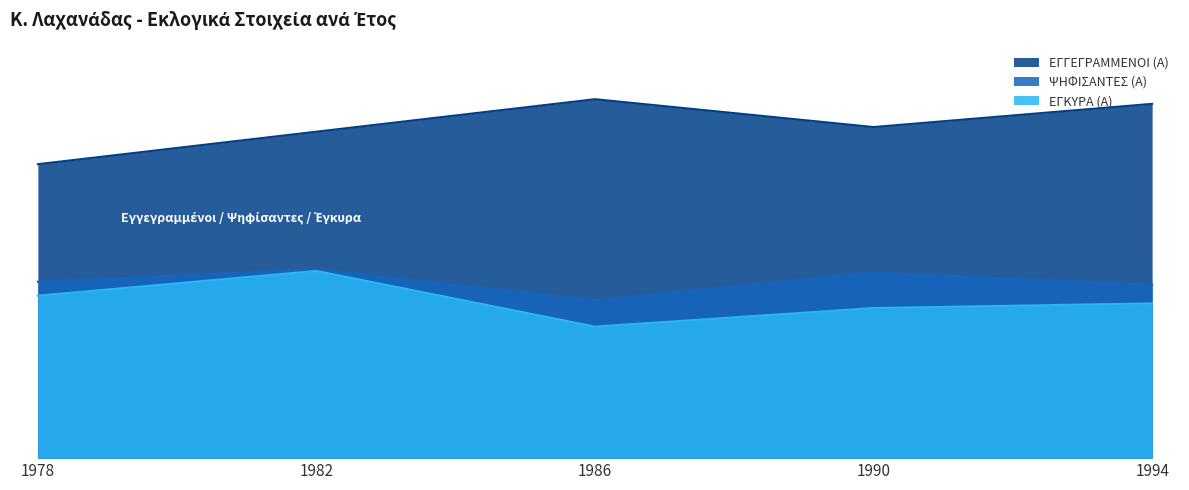

True or false: ΕΓΚΥΡΑ (Α) has a value of 121 at 1982.

True